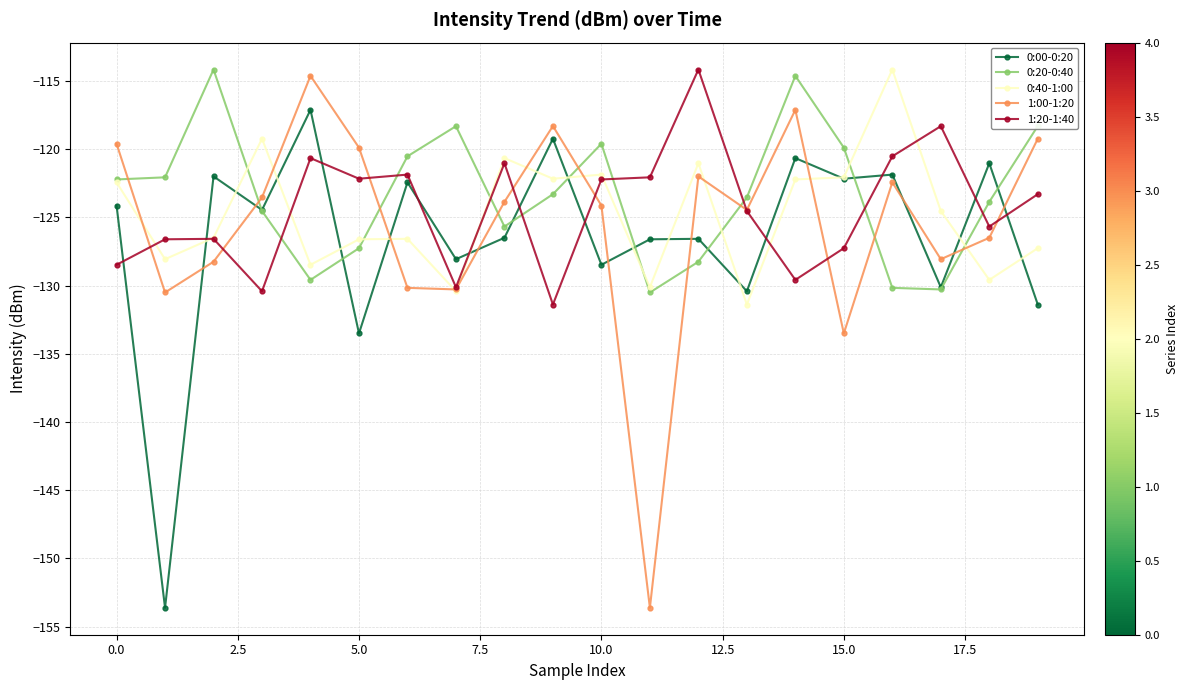

Which series has the widest spread of values?

1:00-1:20